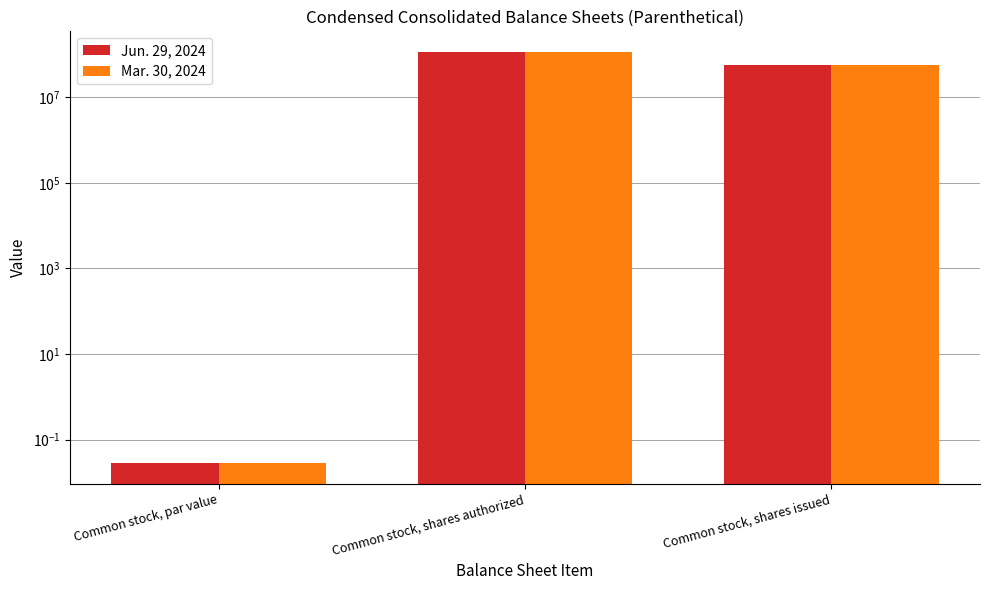

How many bars are there in total?

6